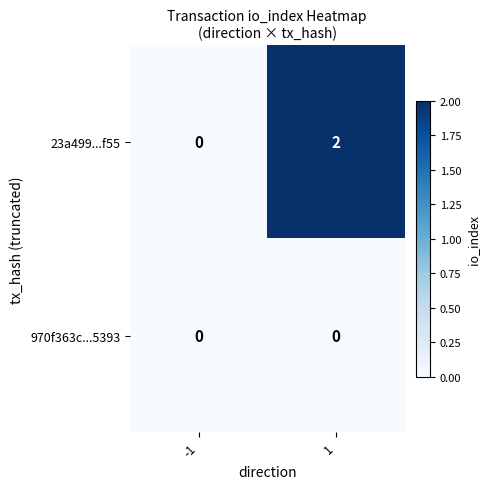

At which category is the sum across all series the highest?

1